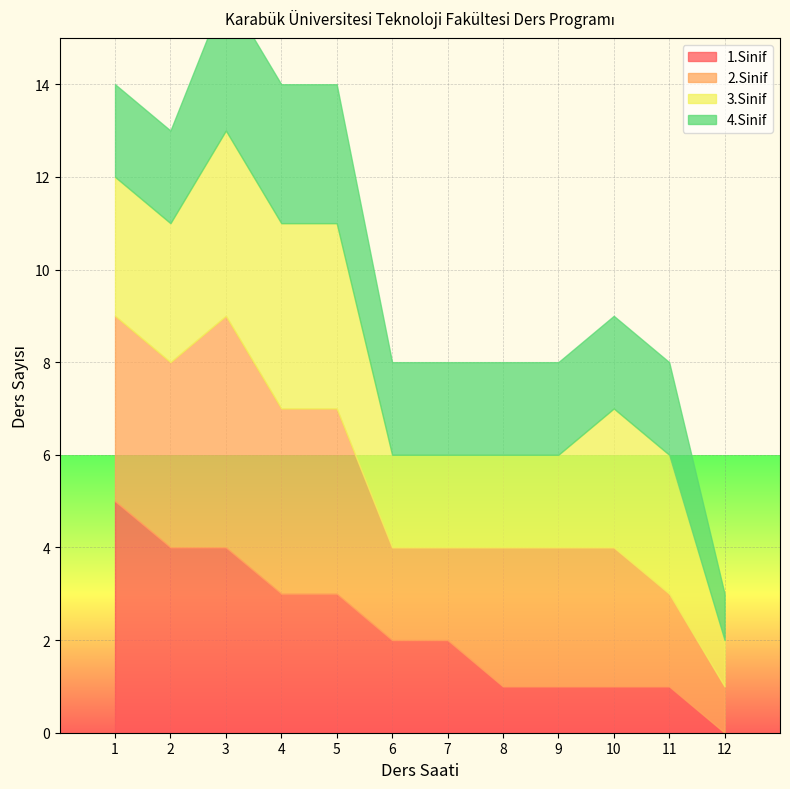

True or false: 1.Sinif and 3.Sinif intersect in this chart.

False